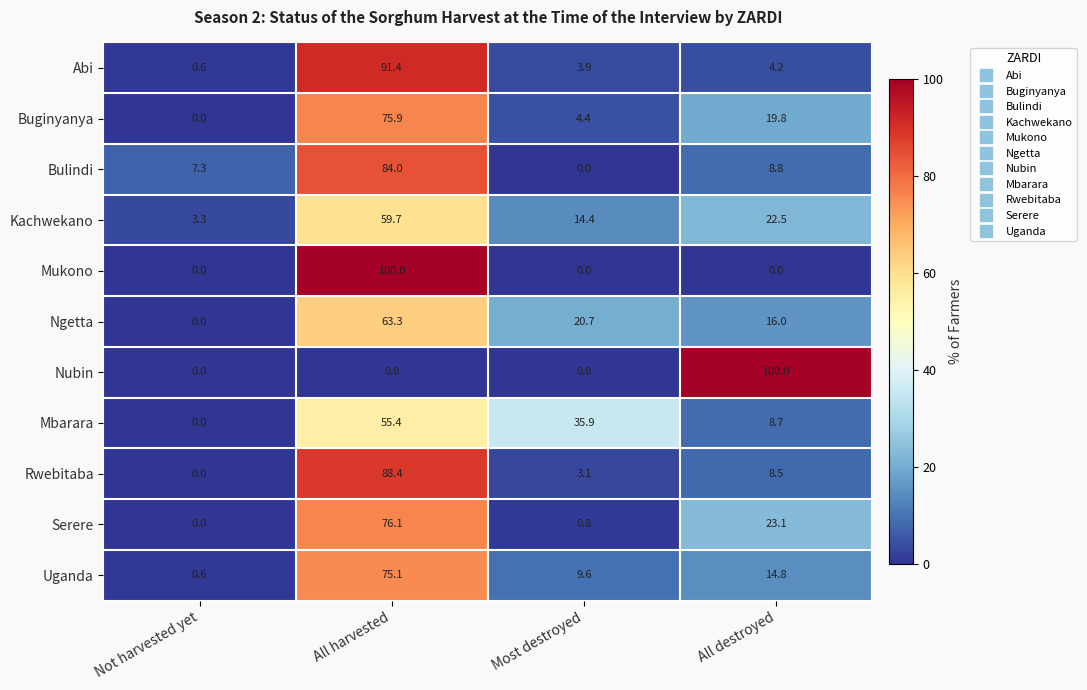

The value of Buginyanya at Not harvested yet is 0.0. True or false?

True